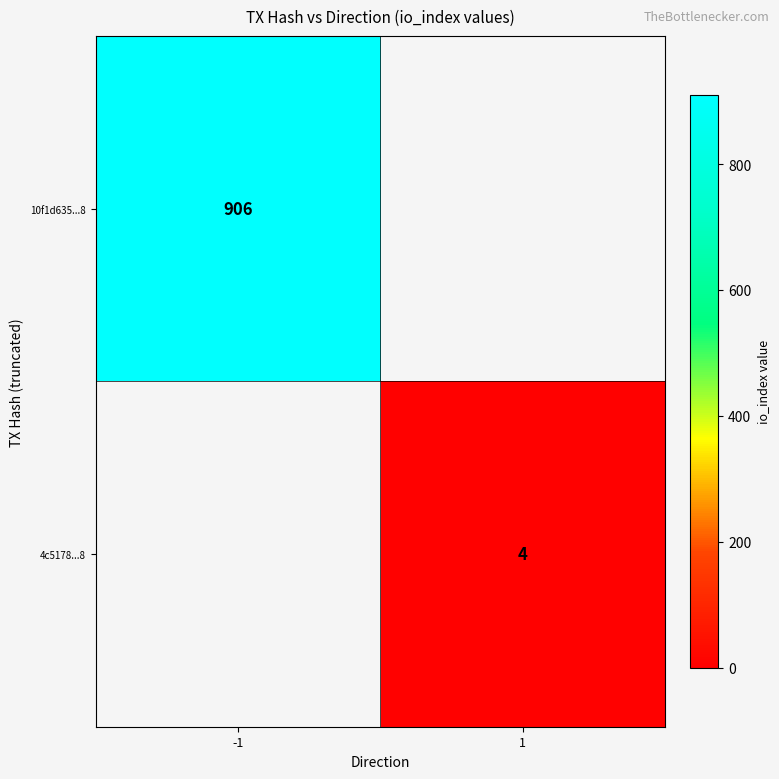

Between 1 and -1, which is larger?

-1